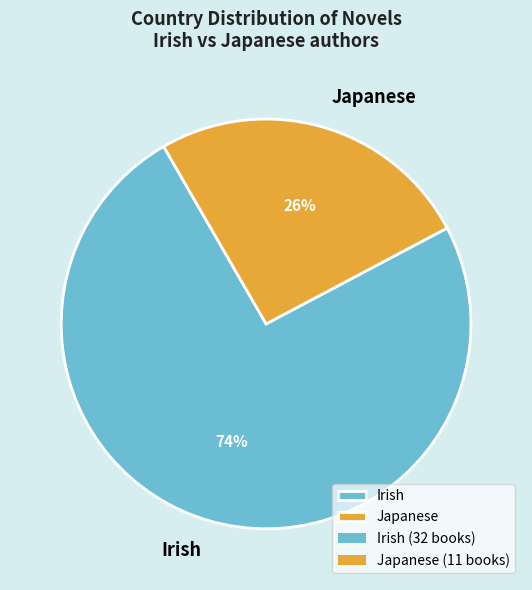

Is the sum of Japanese and Irish greater than half?

Yes